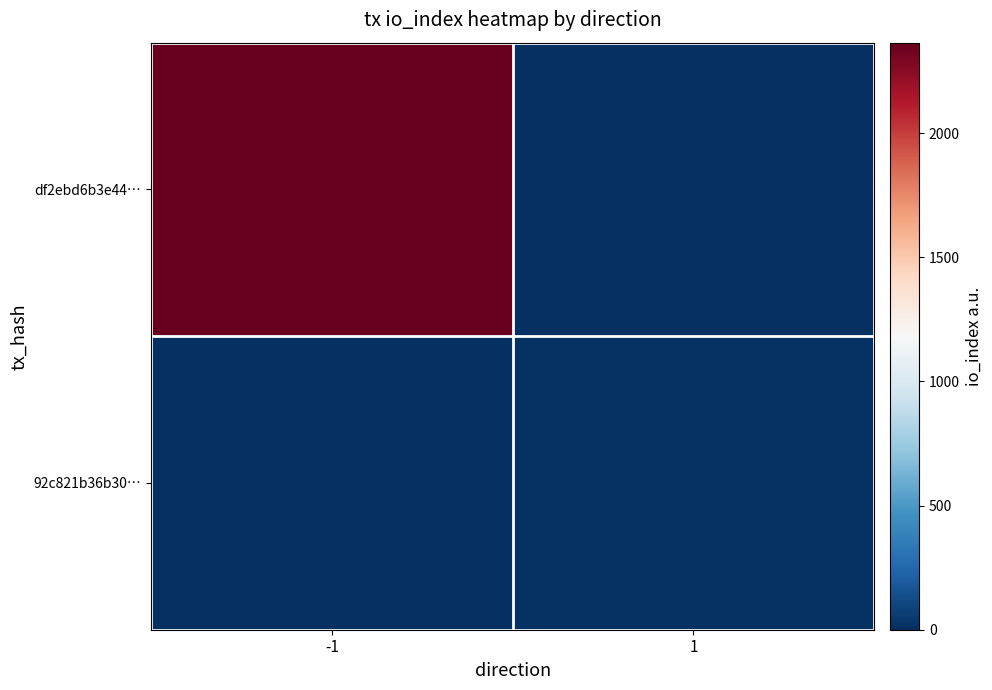

What is the total value across all series at -1?

2365